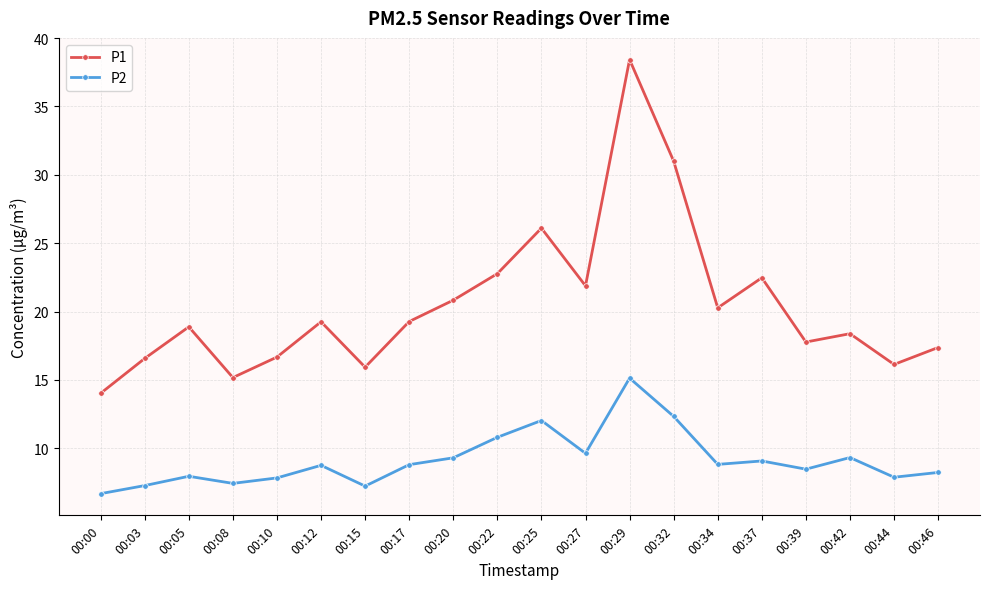

Read the P1 value at 00:22.

22.8